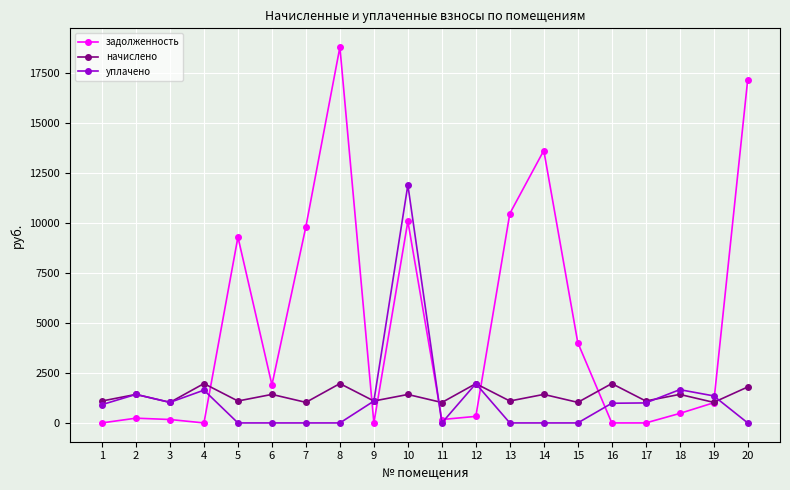

List the series in order of their peak value, lowest first.

начислено, уплачено, задолженность